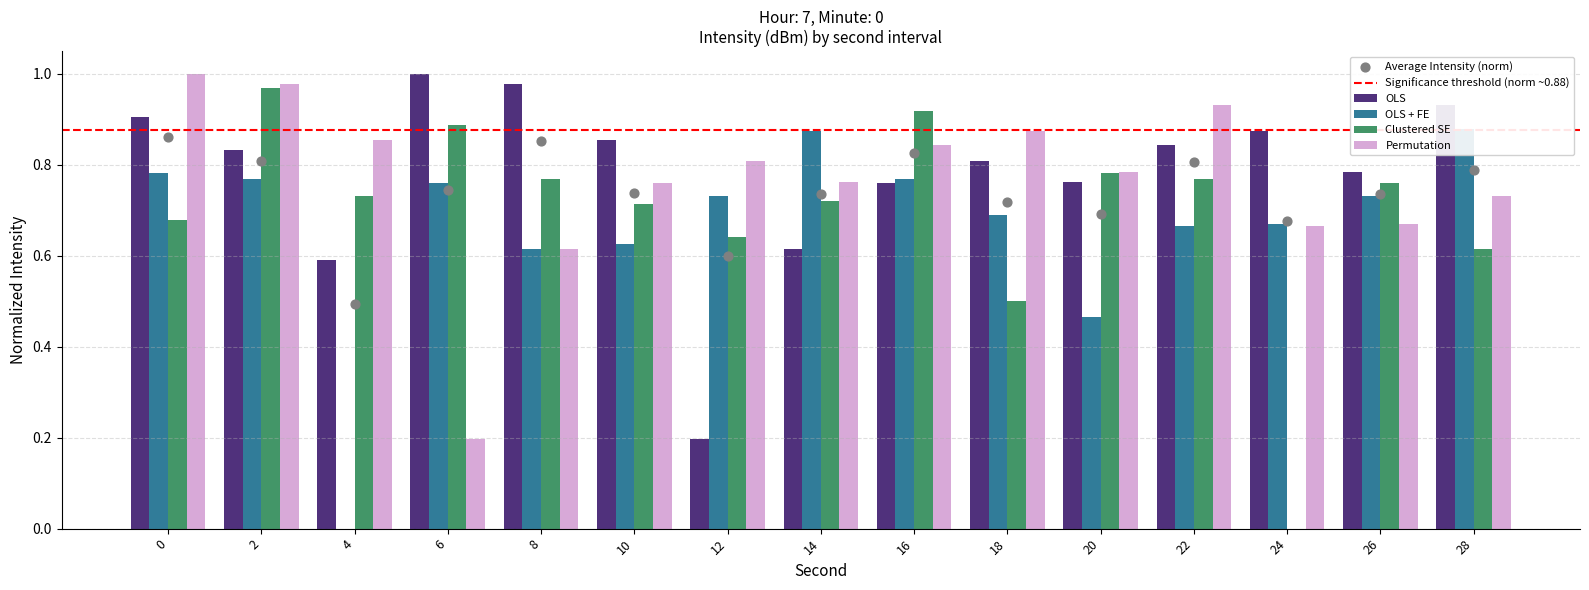

Which series has the largest total across all categories?

OLS